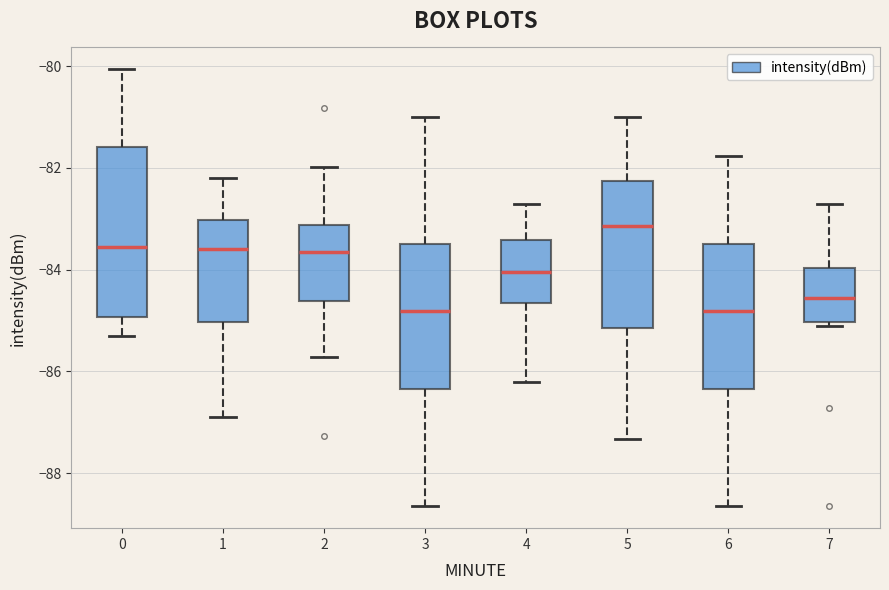

Reading left to right, read every box against the y-axis: the position of its median line, the range the box covers, and the ends of its whiskers. The values are not printed on the chart, so give them approximately, as read against the axis.

0: median -83.6, box -85.0 to -81.6, whiskers -85.4 to -80.0
1: median -83.6, box -85.0 to -83.0, whiskers -86.8 to -82.2
2: median -83.6, box -84.6 to -83.2, whiskers -85.8 to -82.0
3: median -84.8, box -86.4 to -83.4, whiskers -88.6 to -81.0
4: median -84.0, box -84.6 to -83.4, whiskers -86.2 to -82.6
5: median -83.2, box -85.2 to -82.2, whiskers -87.4 to -81.0
6: median -84.8, box -86.4 to -83.4, whiskers -88.6 to -81.8
7: median -84.6, box -85.0 to -84.0, whiskers -85.0 (just below the box's lower edge) to -82.6